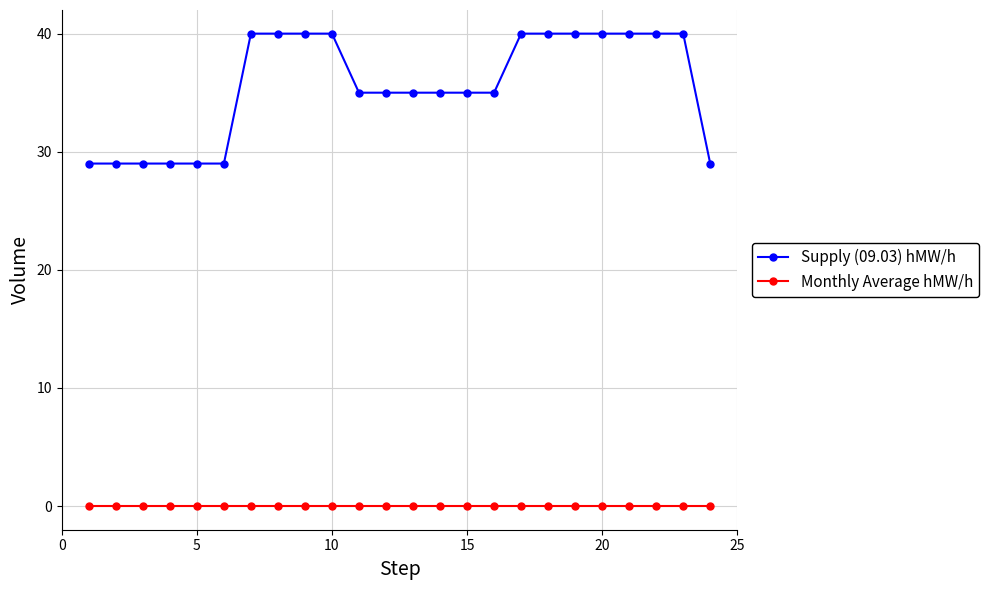

List the series in order of their peak value, highest first.

Supply (09.03) hMW/h, Monthly Average hMW/h